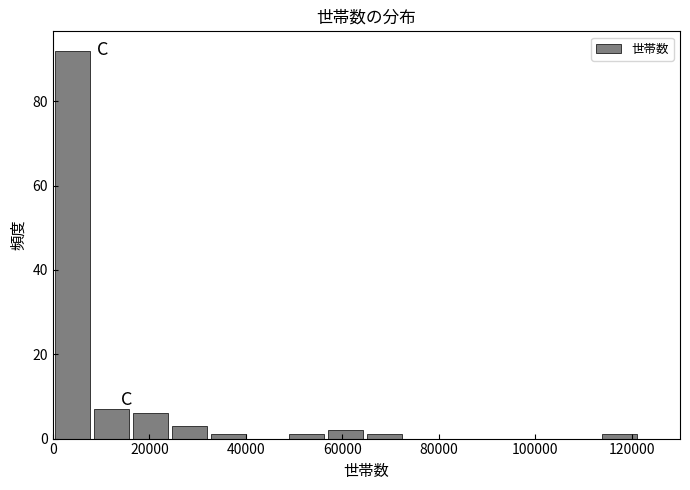

Reading left to right, transcribe this chart: for each bar, give the range it covers on the x-axis and its height. Neither the bar edges nor the heights are printed on the chart, so give them approximately, as read against the axes.

0 to 8000: 92
8000 to 16000: 8
16000 to 24000: 6
24000 to 32000: 4
32000 to 40000: under 2
40000 to 48000: 0
48000 to 56000: under 2
56000 to 64000: 2
64000 to 72000: under 2
72000 to 80000: 0
80000 to 90000: 0
90000 to 98000: 0
98000 to 106000: 0
106000 to 114000: 0
114000 to 122000: under 2